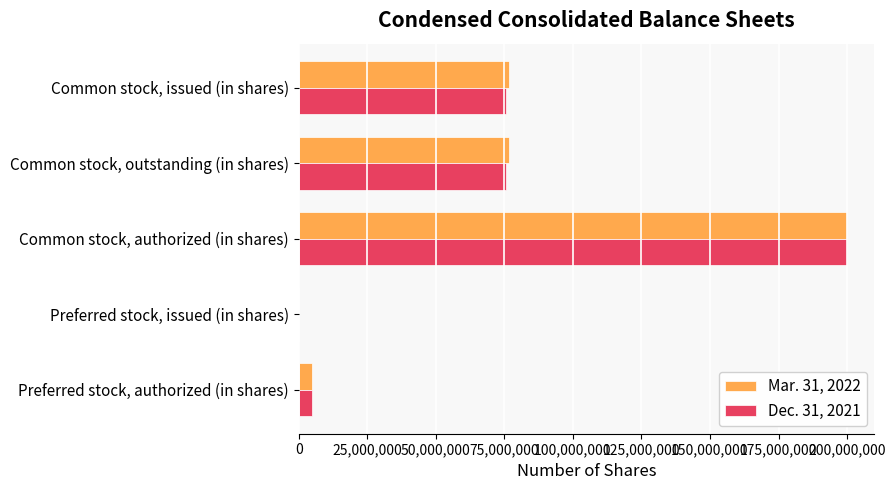

Which label corresponds to the largest value in the chart?

Common stock, authorized (in shares)